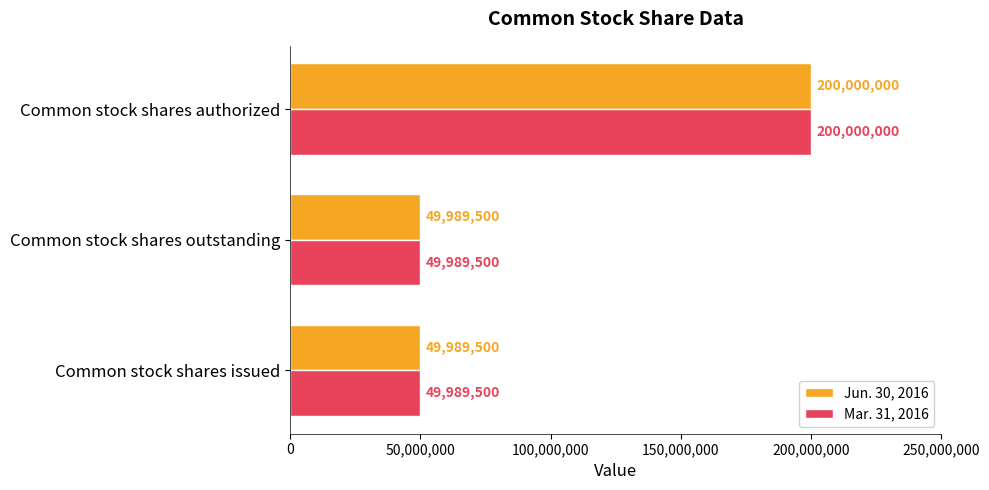

What is the difference between the maximum and minimum values in the Jun. 30, 2016 series?

150010500